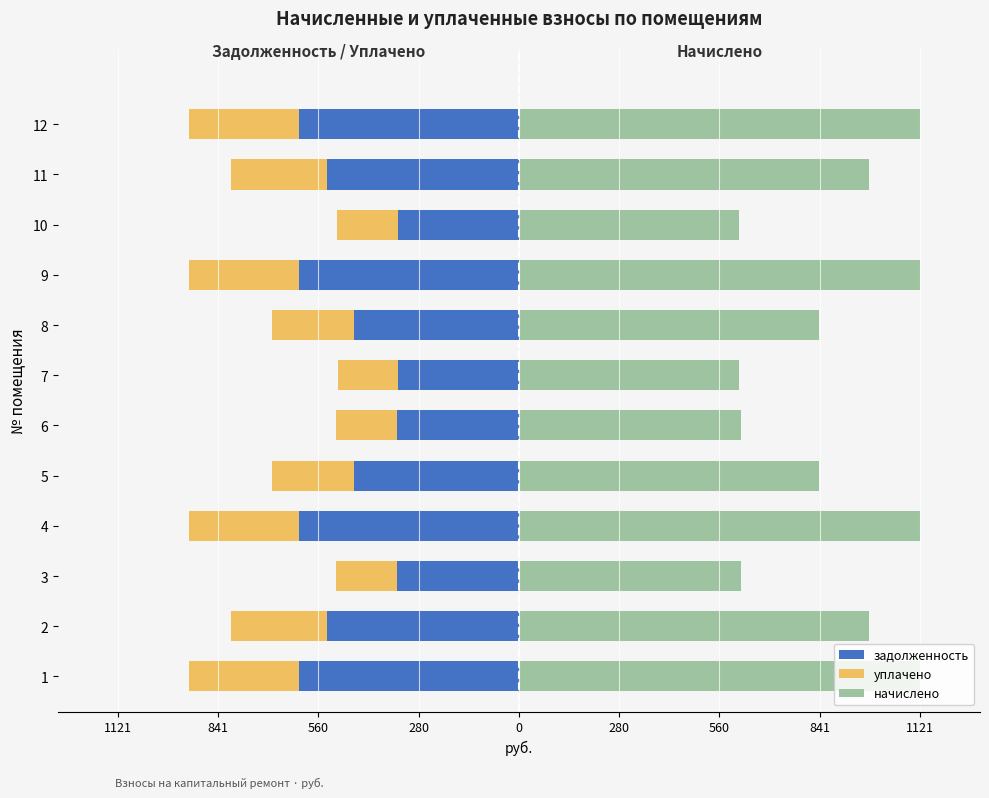

What is the difference between the maximum and second lowest values in the задолженность series?

278.3